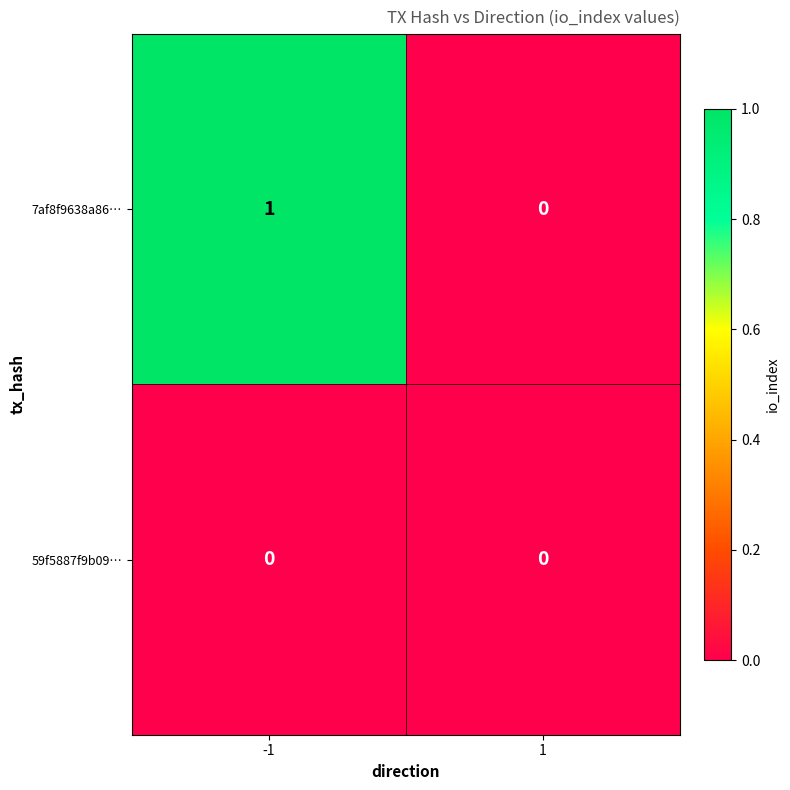

Between -1 and 1, which series saw the biggest shift?

7af8f9638a86…